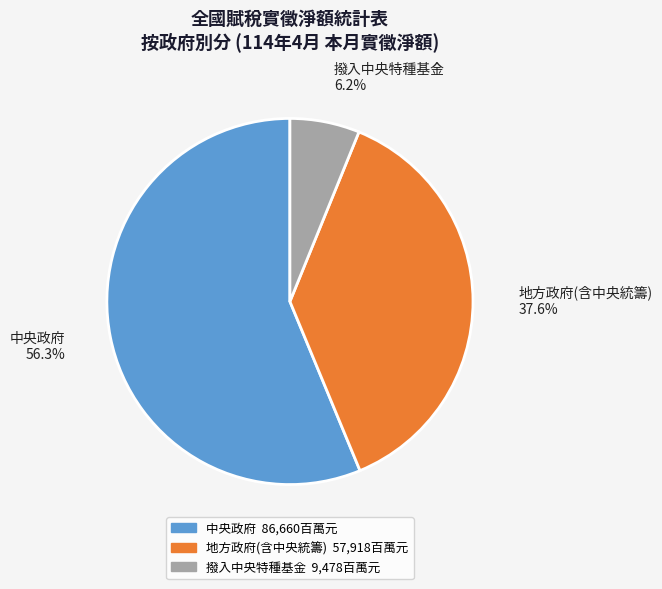

Does any single category account for the majority?

Yes